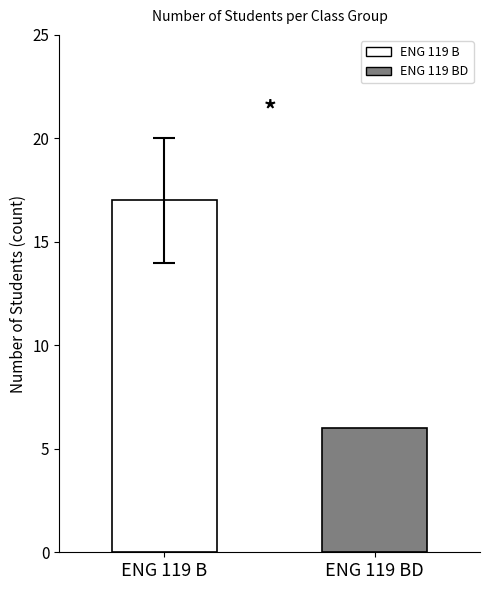

The chart shows a value of 10 at ENG 119 B. True or false?

False